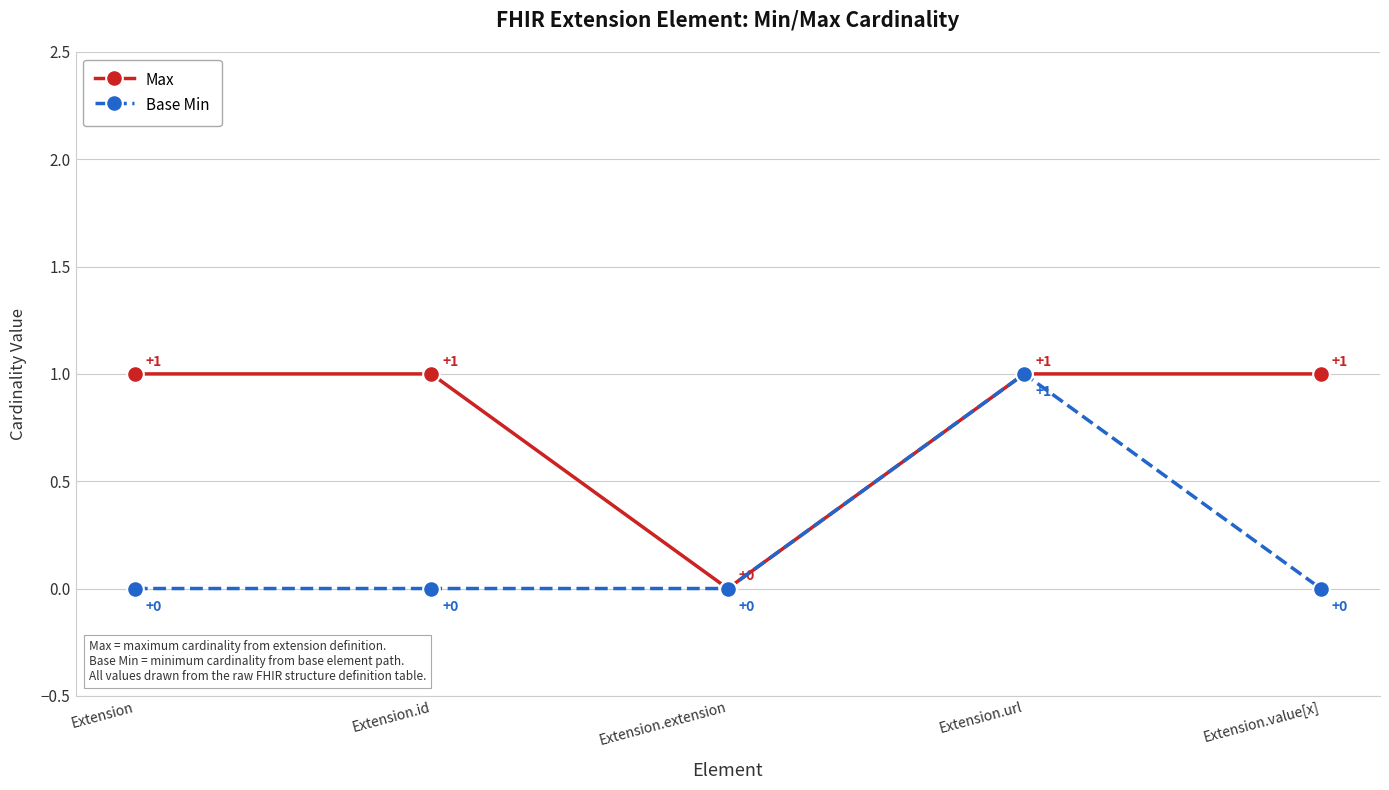

Is the value of Max at Extension.value[x] greater than the value of Base Min at Extension.id?

Yes